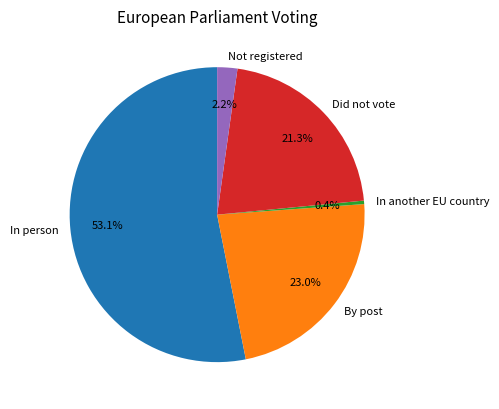

What is the majority slice?

In person